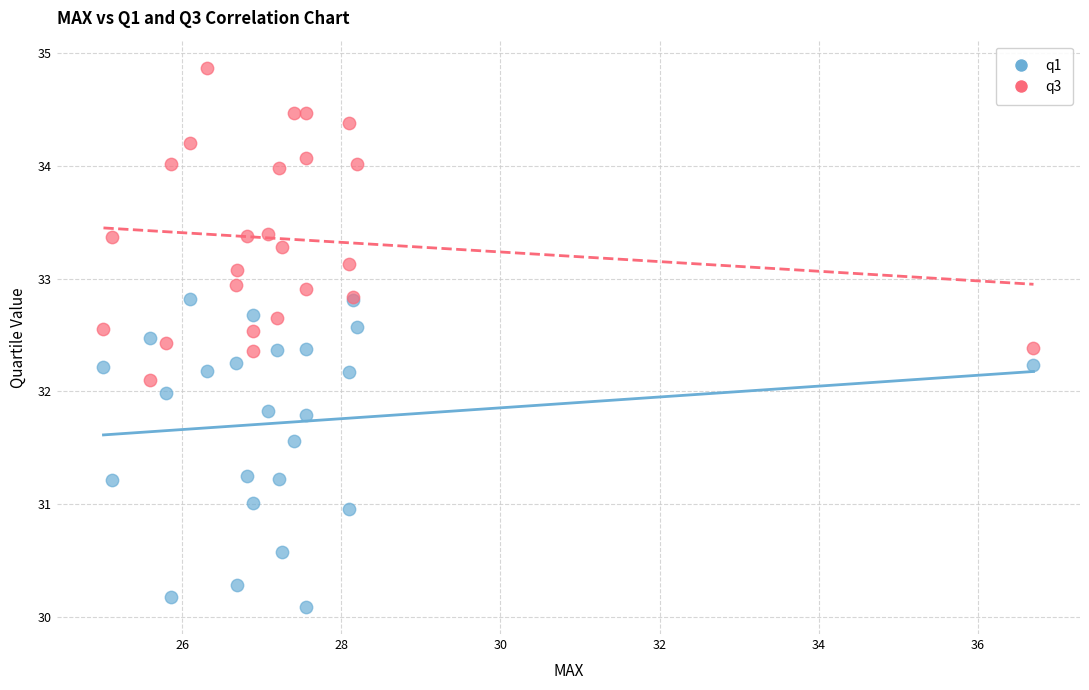

What are all the series names shown in the legend?

q1, q3